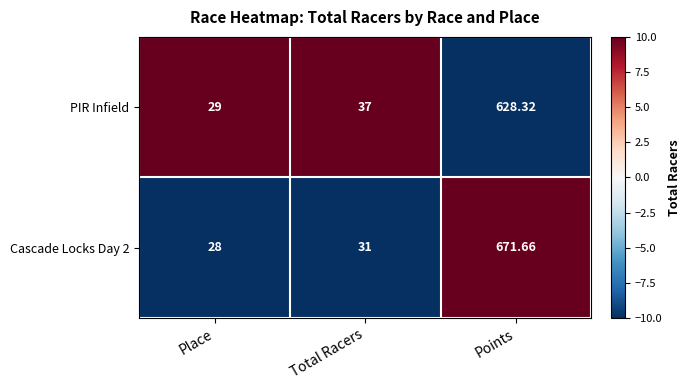

What is the spread (max minus min) of values at Total Racers?

6.0